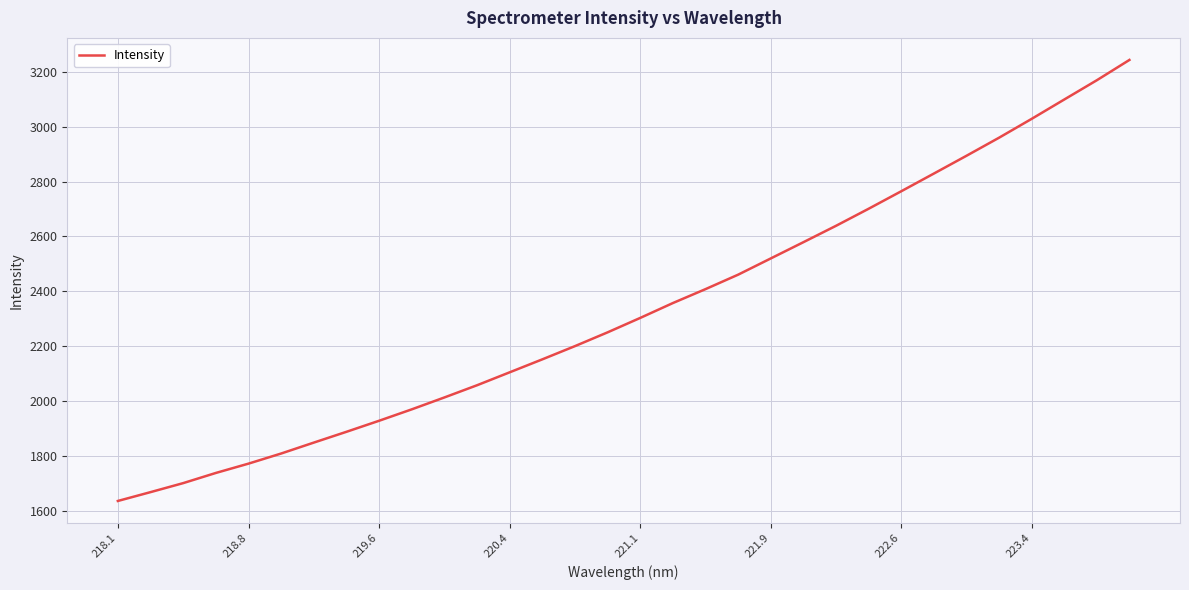

What is the greatest value displayed?

3242.8